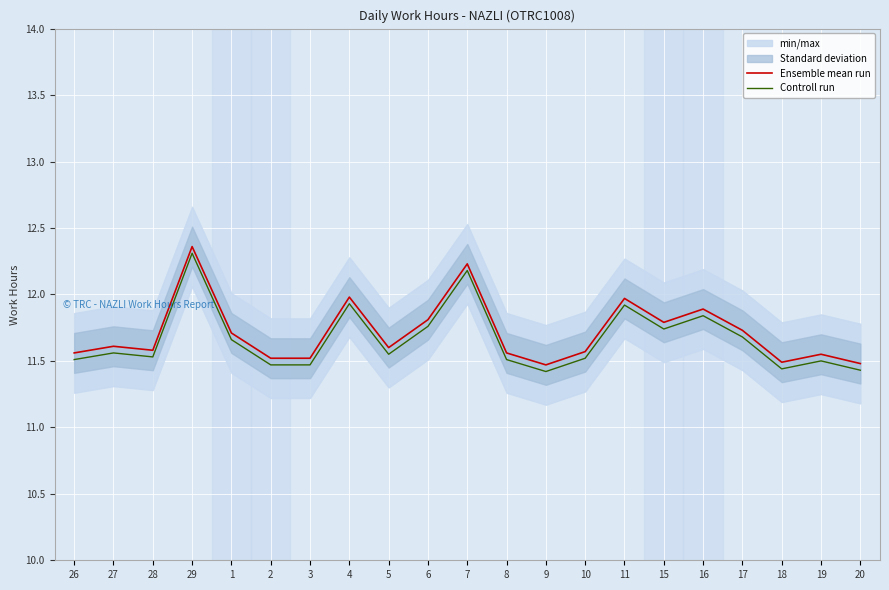

Read the Controll run value at 7.

12.2